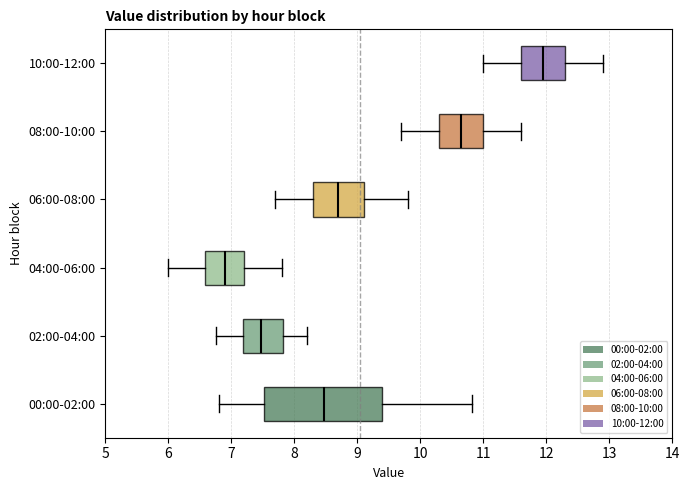

Which box has the furthest to the right median line?

10:00-12:00